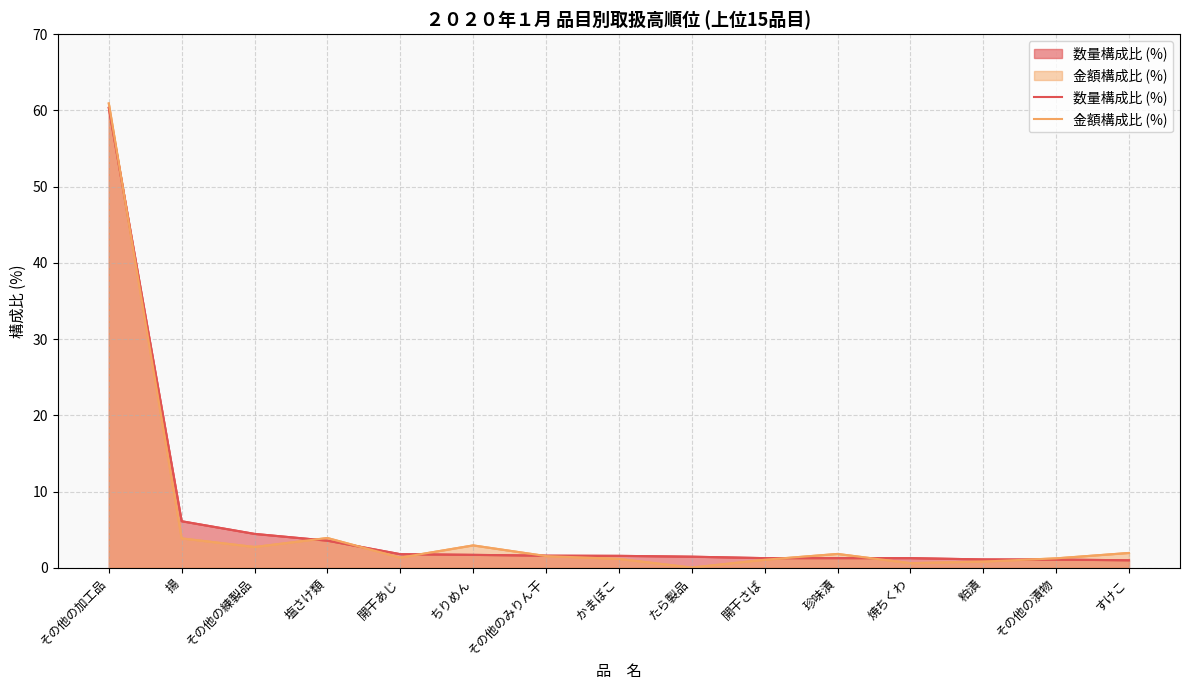

How many data points in 数量構成比 (%) are above 1?

14